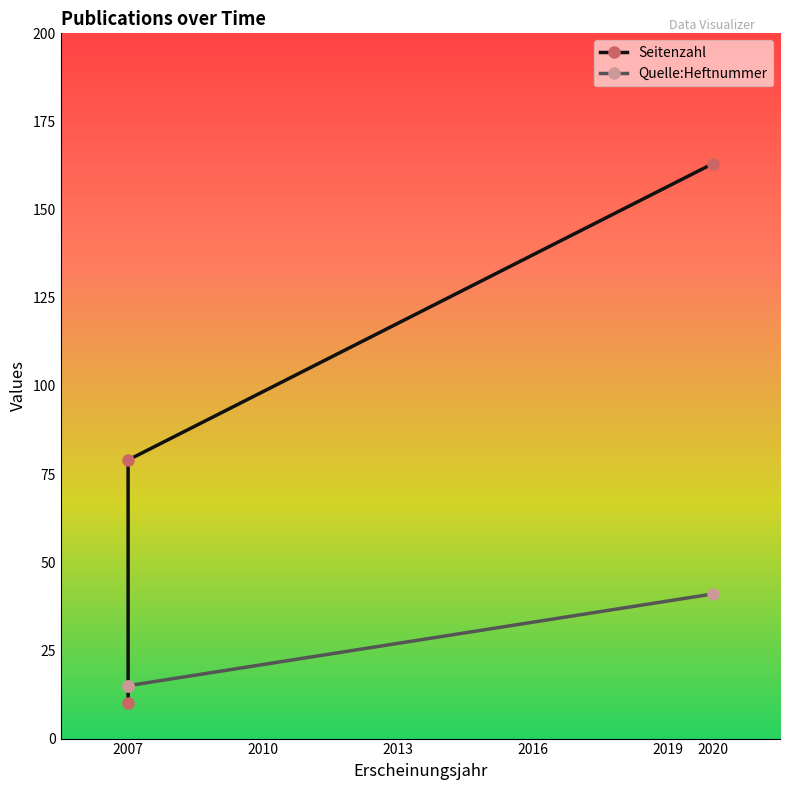

Reading left to right, extract all data points from this chart.

Seitenzahl: 2020=163	2007=79	2007=10
Quelle:Heftnummer: 2020=41	2007=15	2007=15